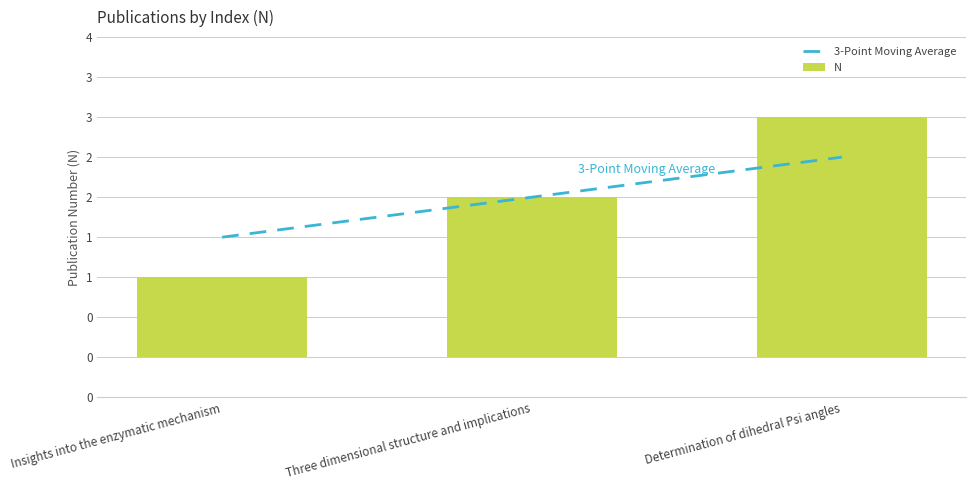

Reading left to right, list all the values displayed in this chart.

3-Point Moving Average: Insights into the enzymatic mechanism=1.5	Three dimensional structure and implications=2.0	Determination of dihedral Psi angles=2.5
N: Insights into the enzymatic mechanism=1.0	Three dimensional structure and implications=2.0	Determination of dihedral Psi angles=3.0